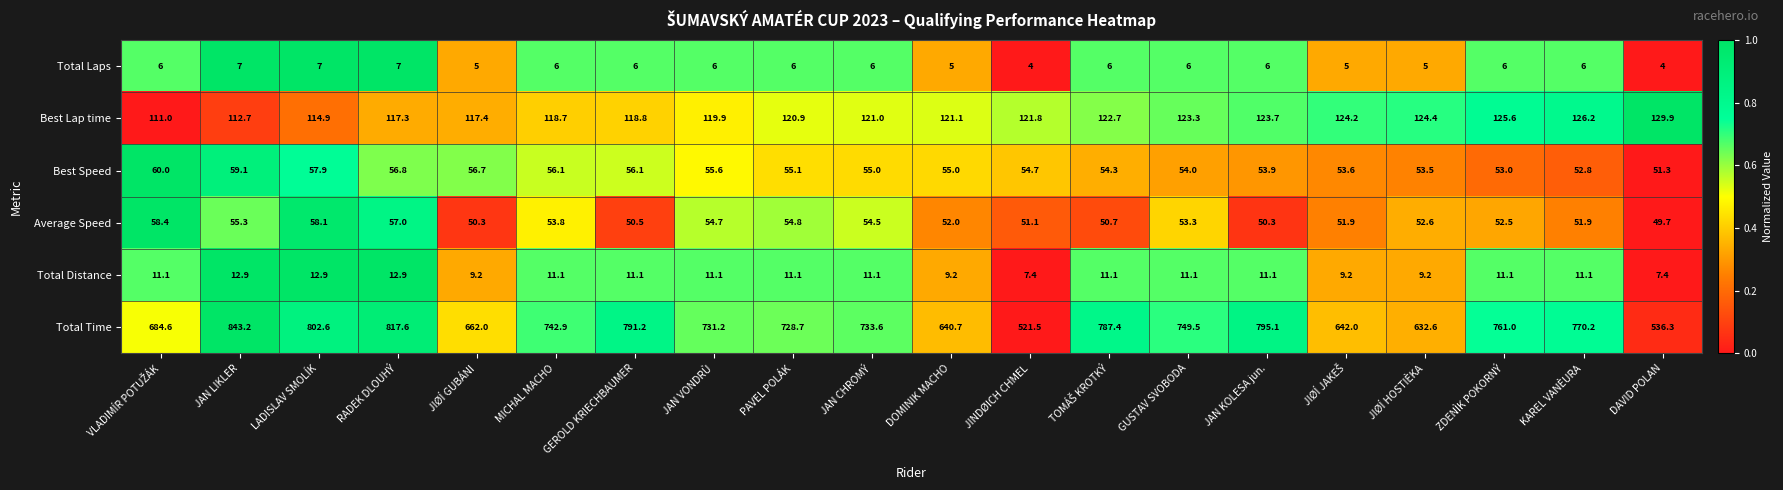

Which series changed the most between JAN LIKLER and DOMINIK MACHO?

Total Time